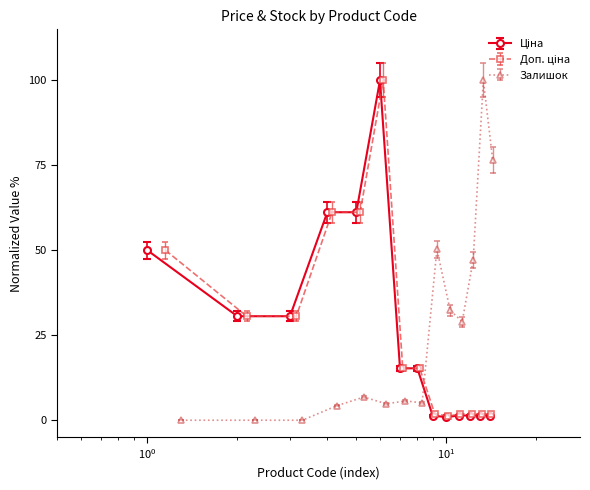

How many data points does each series have?

14